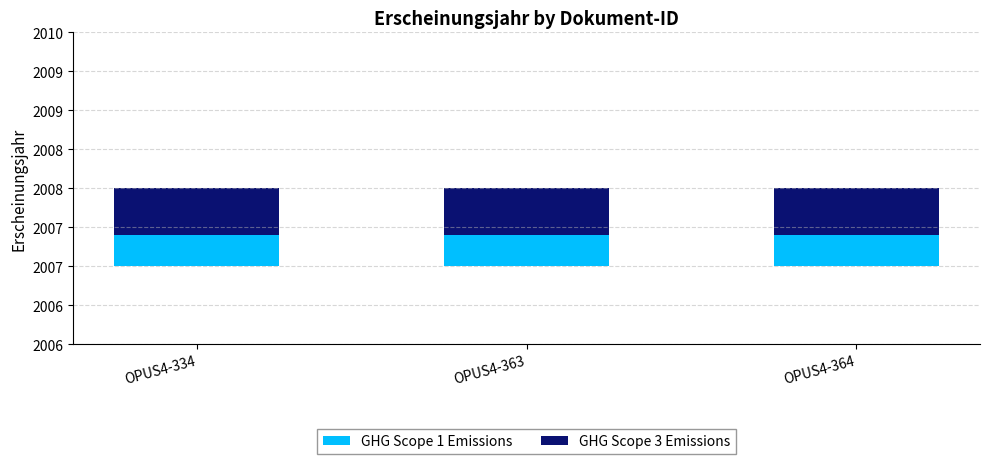

Reading left to right, list all the values displayed in this chart.

GHG Scope 1 Emissions: OPUS4-334=0.4	OPUS4-363=0.4	OPUS4-364=0.4
GHG Scope 3 Emissions: OPUS4-334=0.6	OPUS4-363=0.6	OPUS4-364=0.6